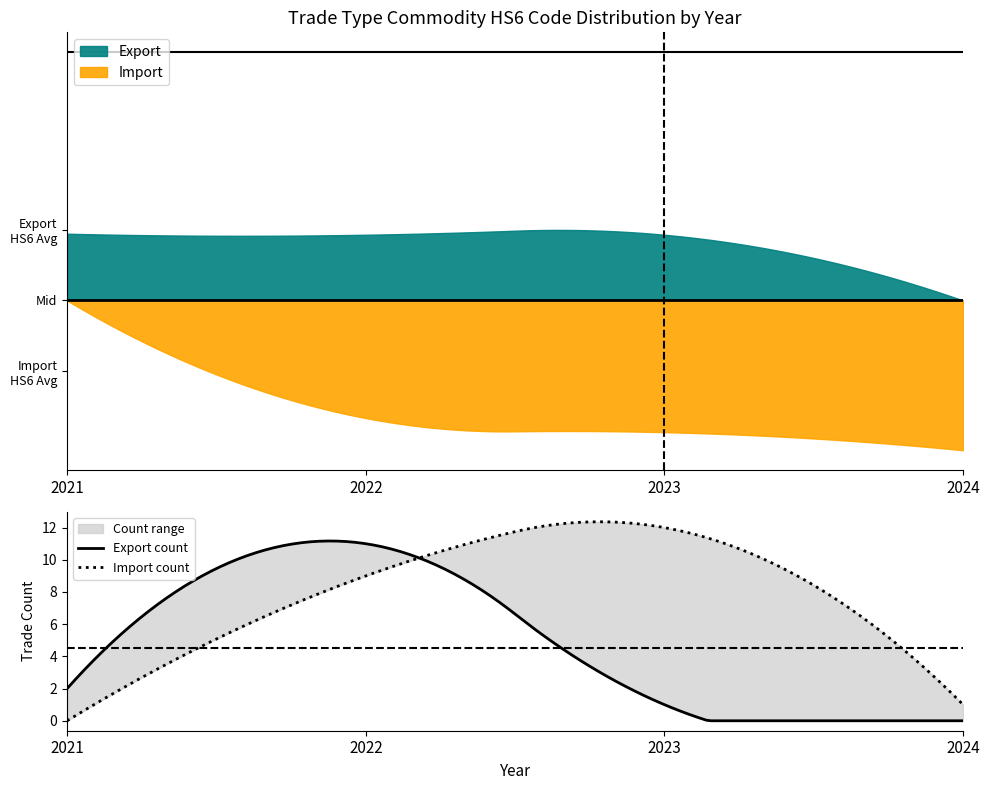

Is the value of Import at 2022 greater than the value of Export at 2024?

No